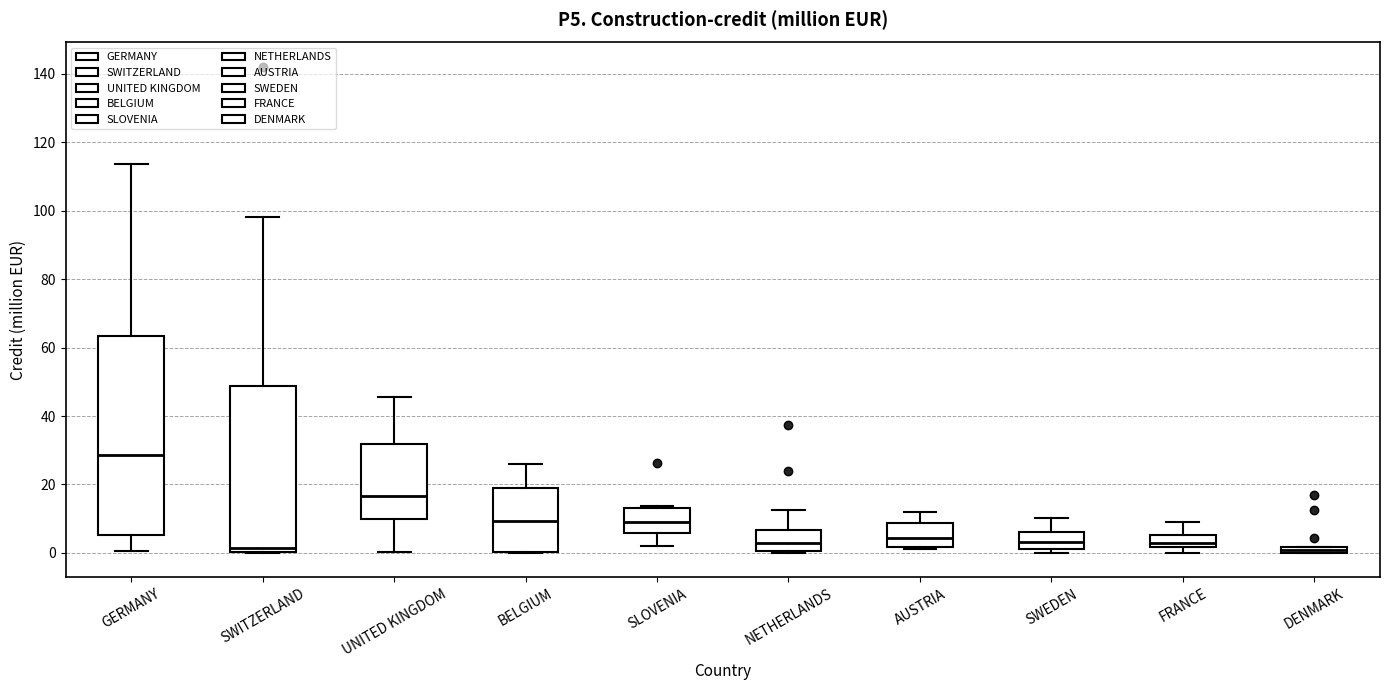

Which box is the tallest, from its lower edge to its upper edge?

GERMANY